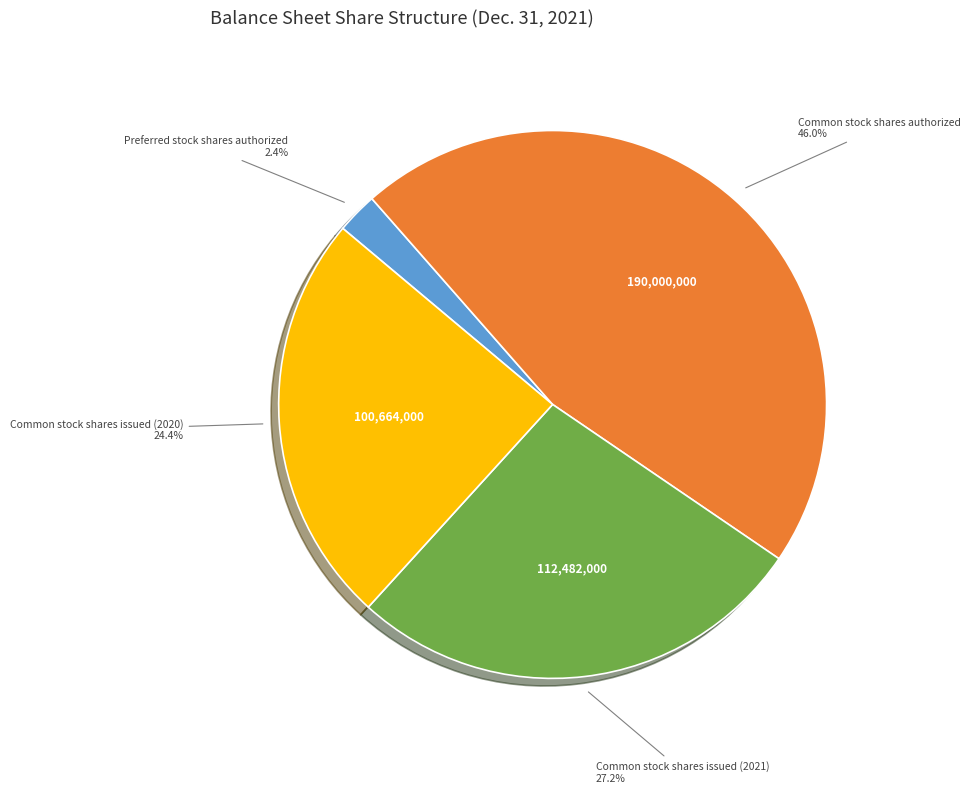

Is there a majority slice in this chart?

No